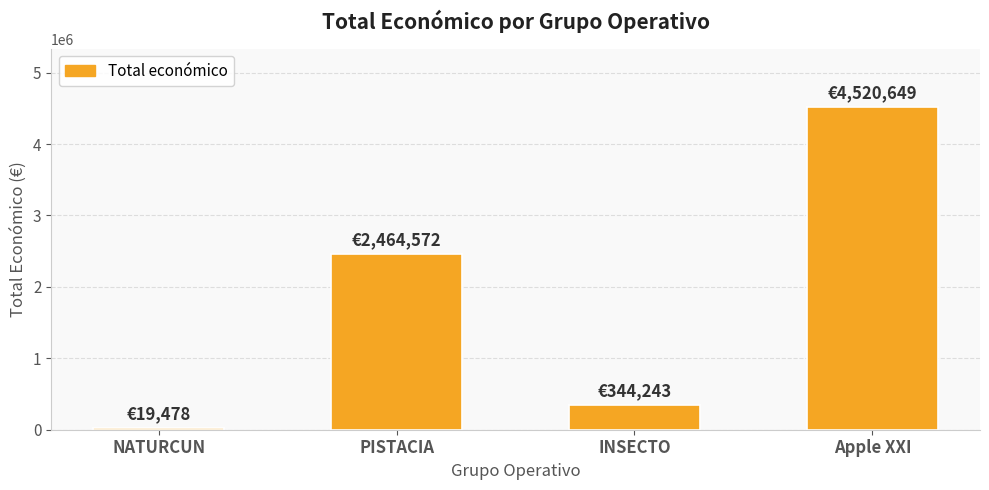

The value at INSECTO is 344243. True or false?

True